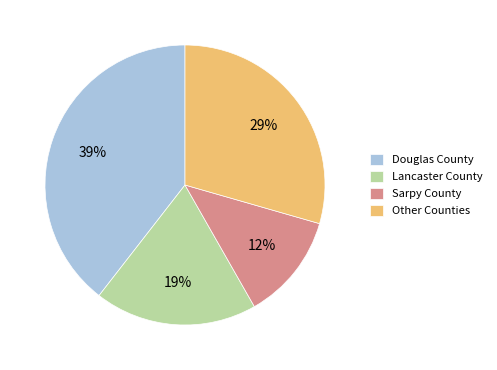

Which category has the smallest portion of the pie?

Sarpy County